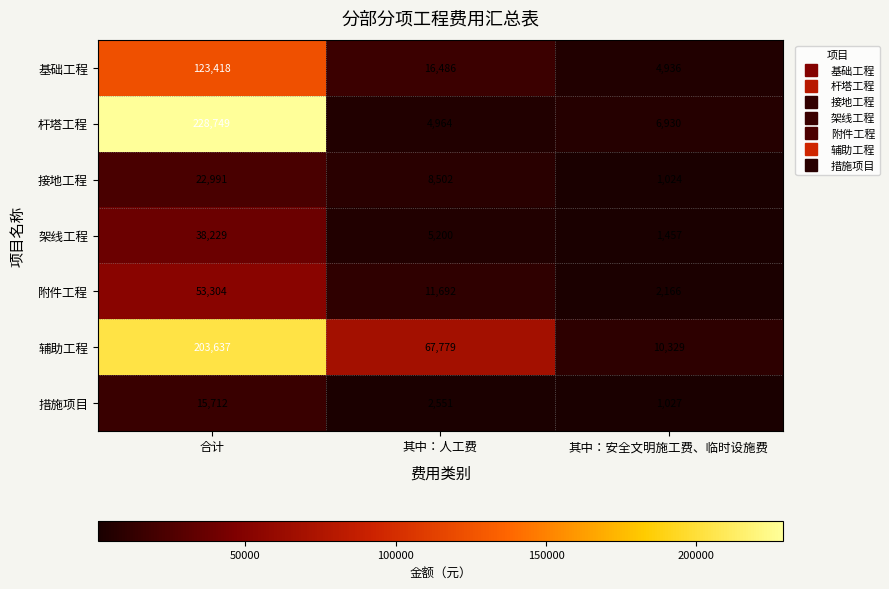

Which category has the highest value in the 基础工程 series?

合计